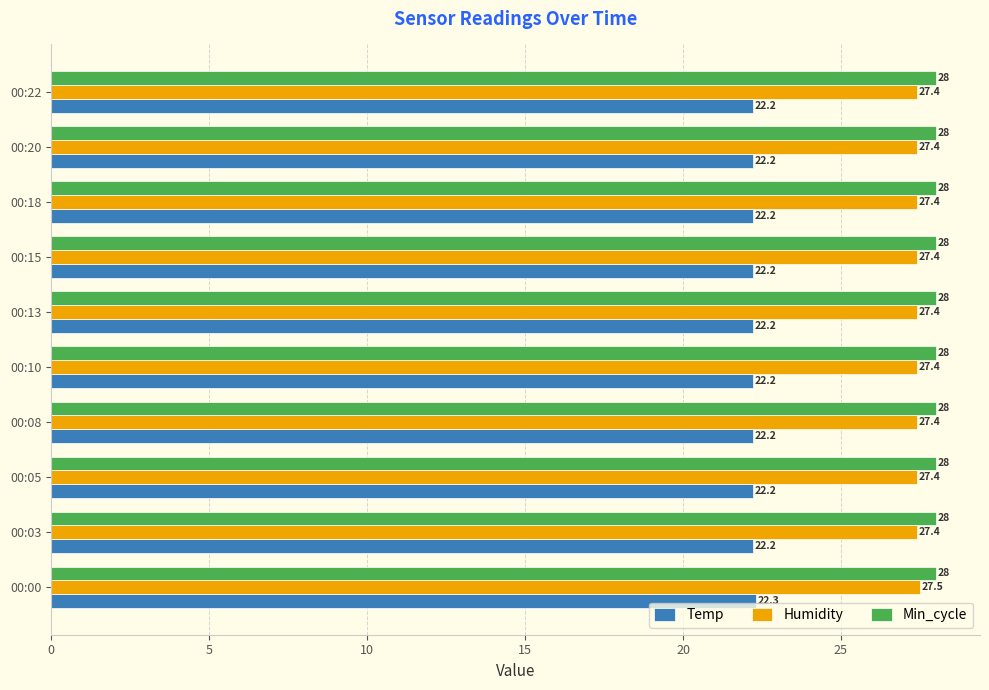

Count the Temp values in the range 22 to 23.

10